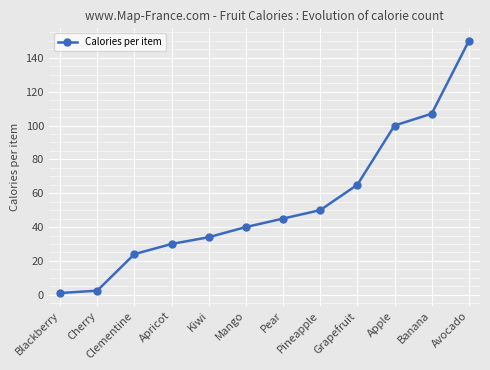

List the labels in order of value, smallest first.

Blackberry, Cherry, Clementine, Apricot, Kiwi, Mango, Pear, Pineapple, Grapefruit, Apple, Banana, Avocado